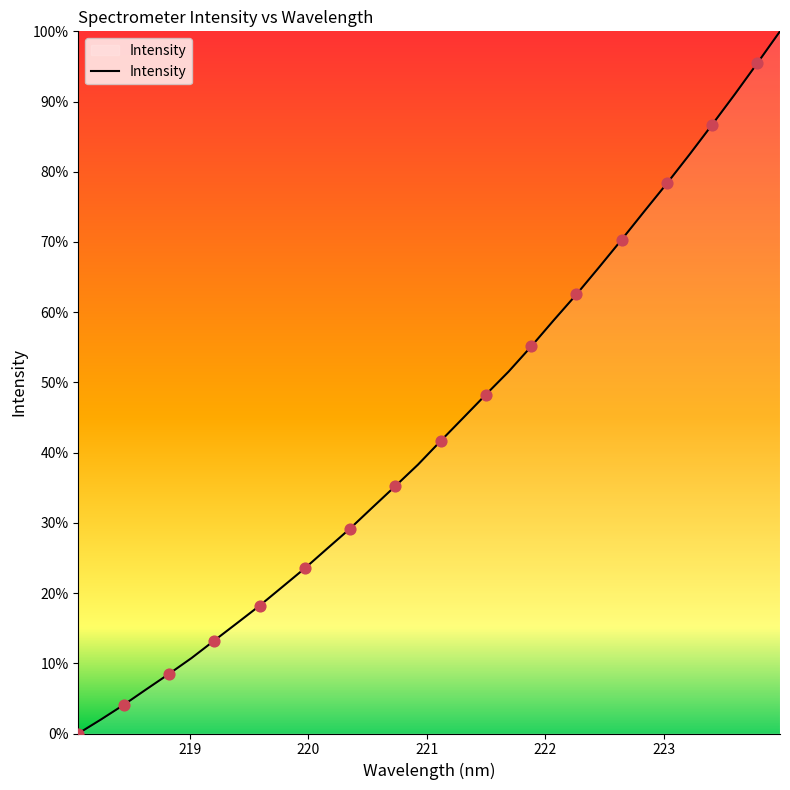

What is the greatest value displayed?

100.0